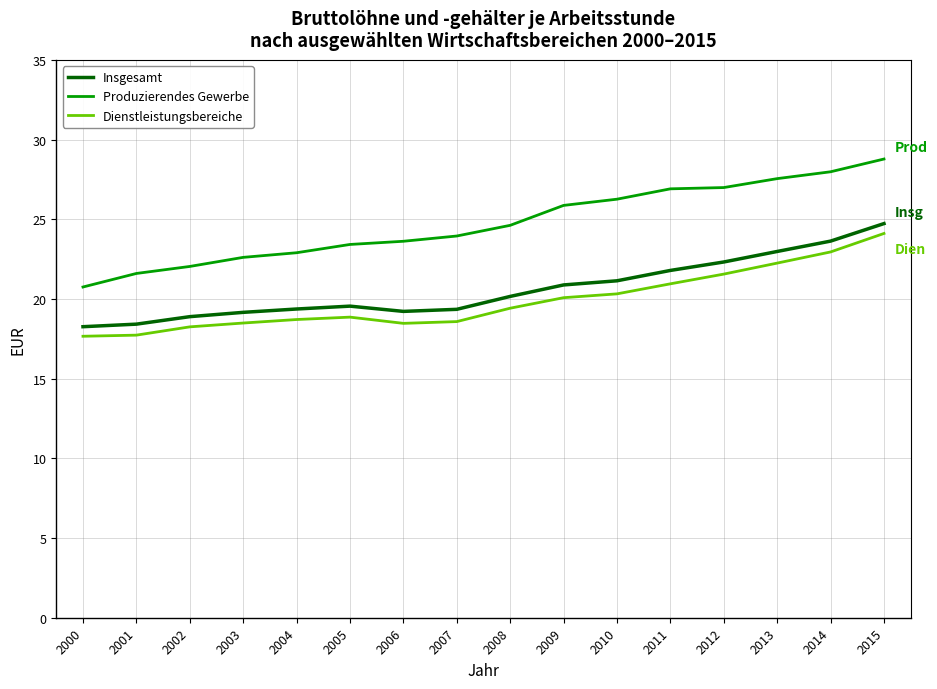

Which series changed the most between 2000 and 2011?

Produzierendes Gewerbe